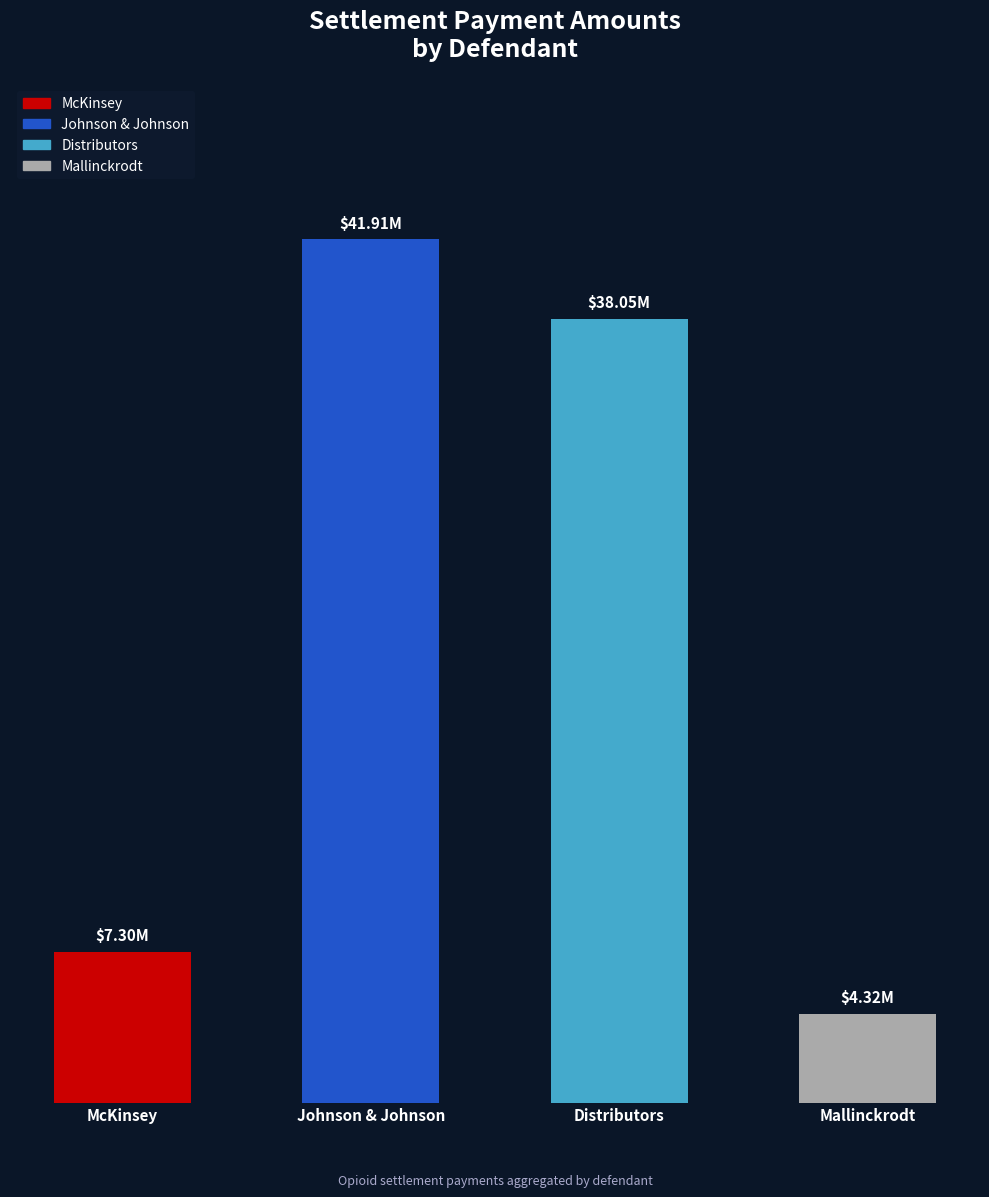

True or false: the data shows 38054642.5 at Distributors.

True